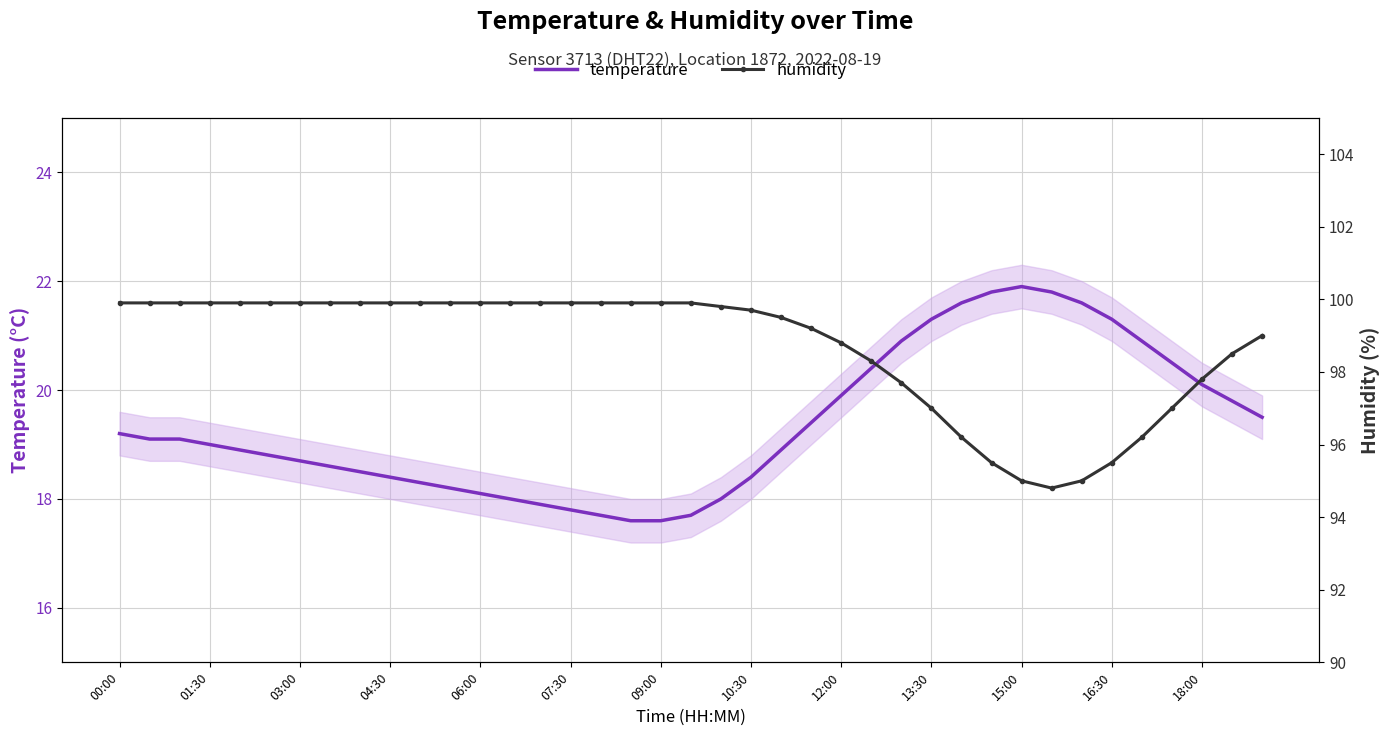

Which series has the widest spread of values?

humidity